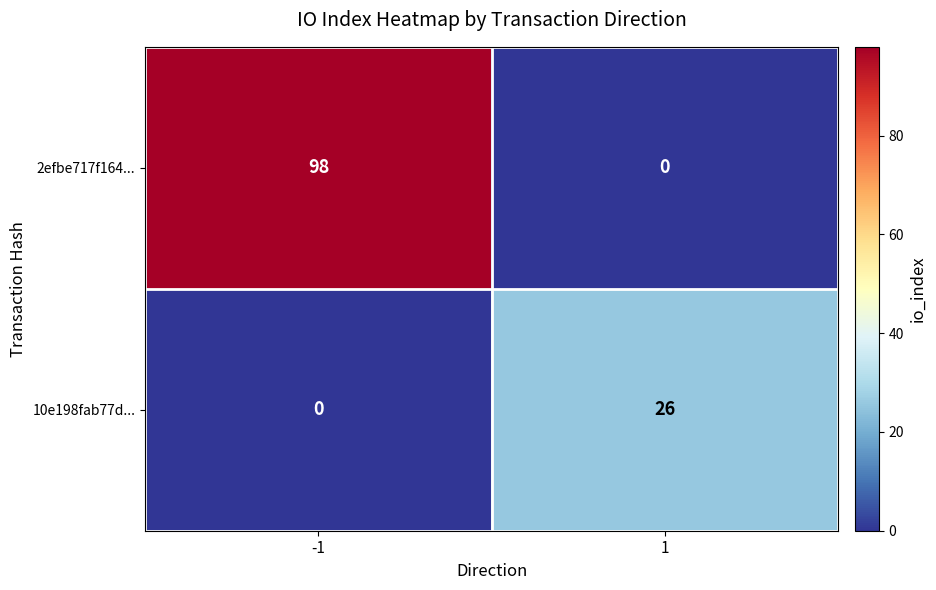

What is the difference between the 10e198fab77d... values at 1 and -1?

26